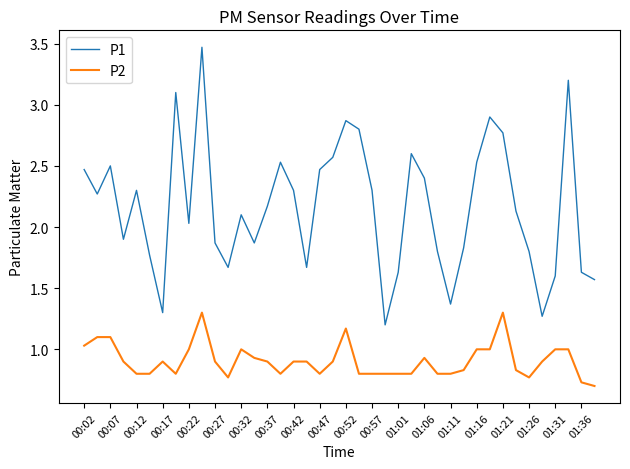

What is the minimum value for P1?

1.2